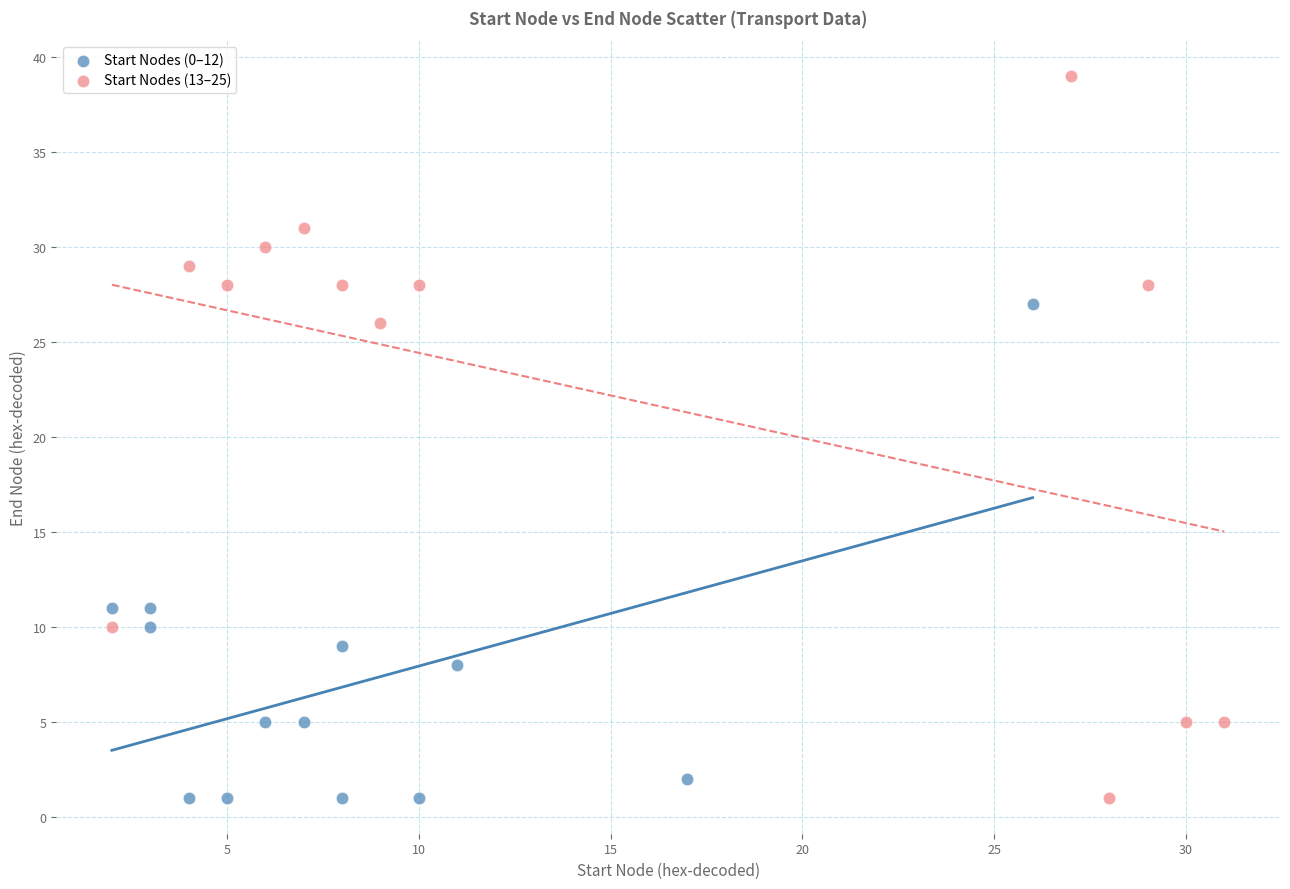

Which series contains the highest Y value?

Start Nodes (13–25)